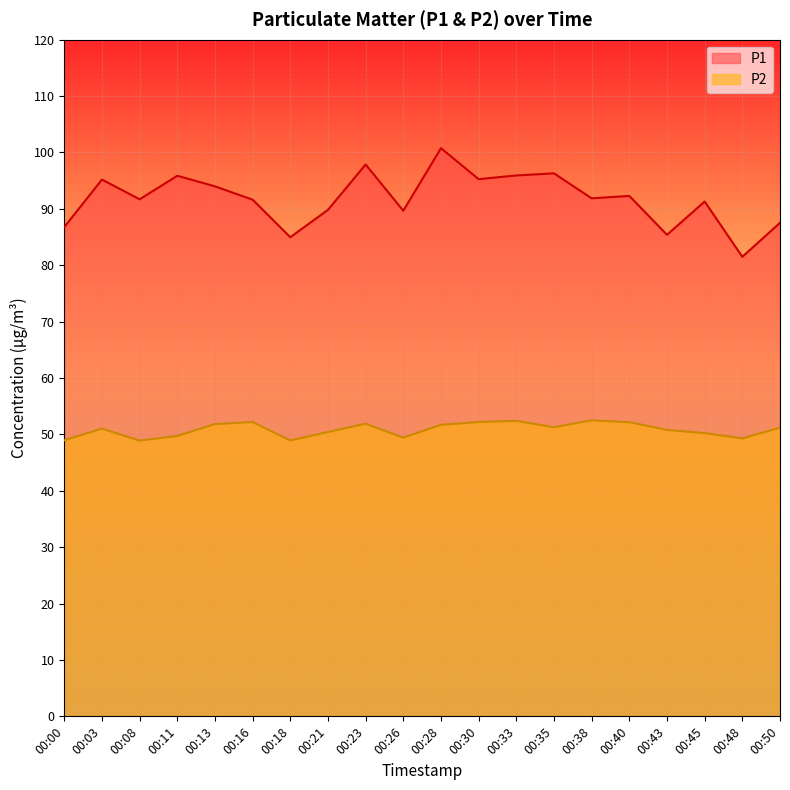

At which label does P1 reach its minimum?

00:48